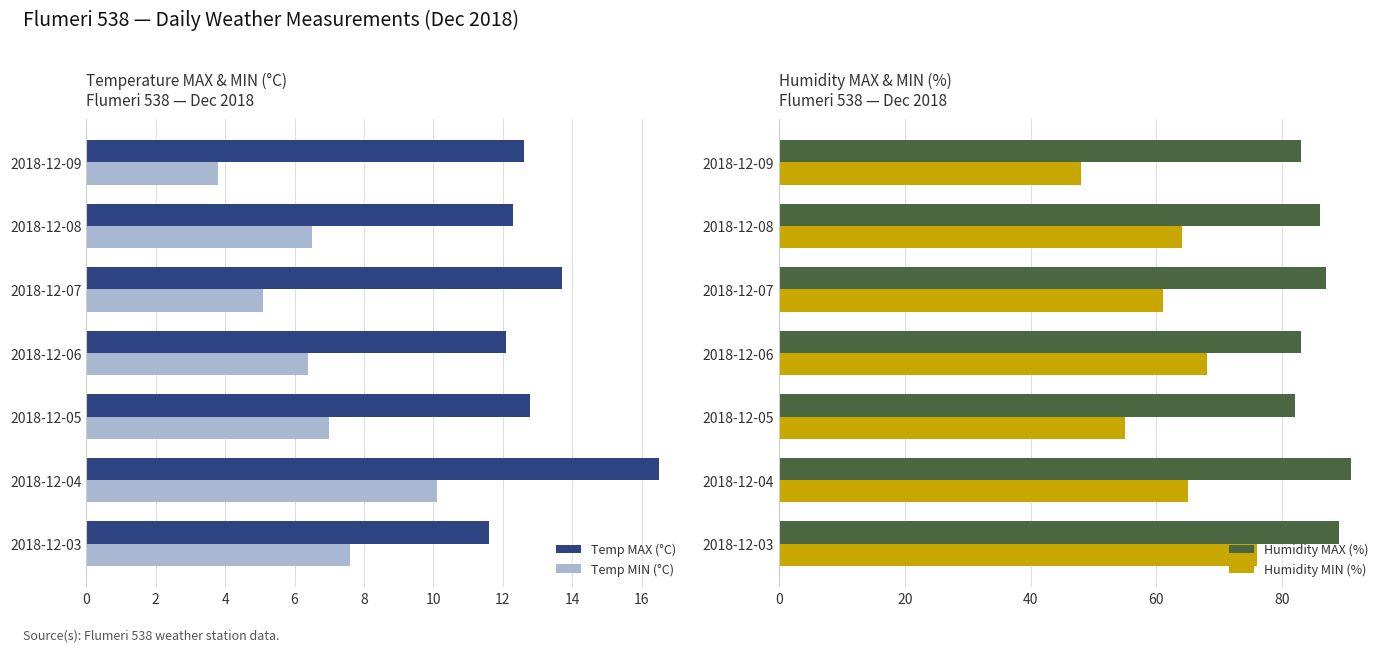

Where is Humidity MAX (%) nearest to the value 86?

2018-12-08